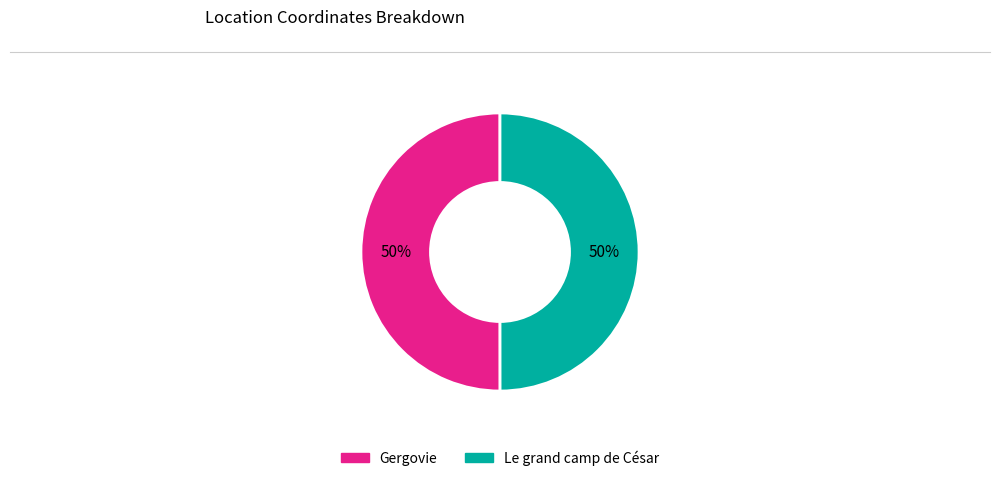

To the nearest percent, what is the combined percentage of Le grand camp de César and Gergovie?

100%